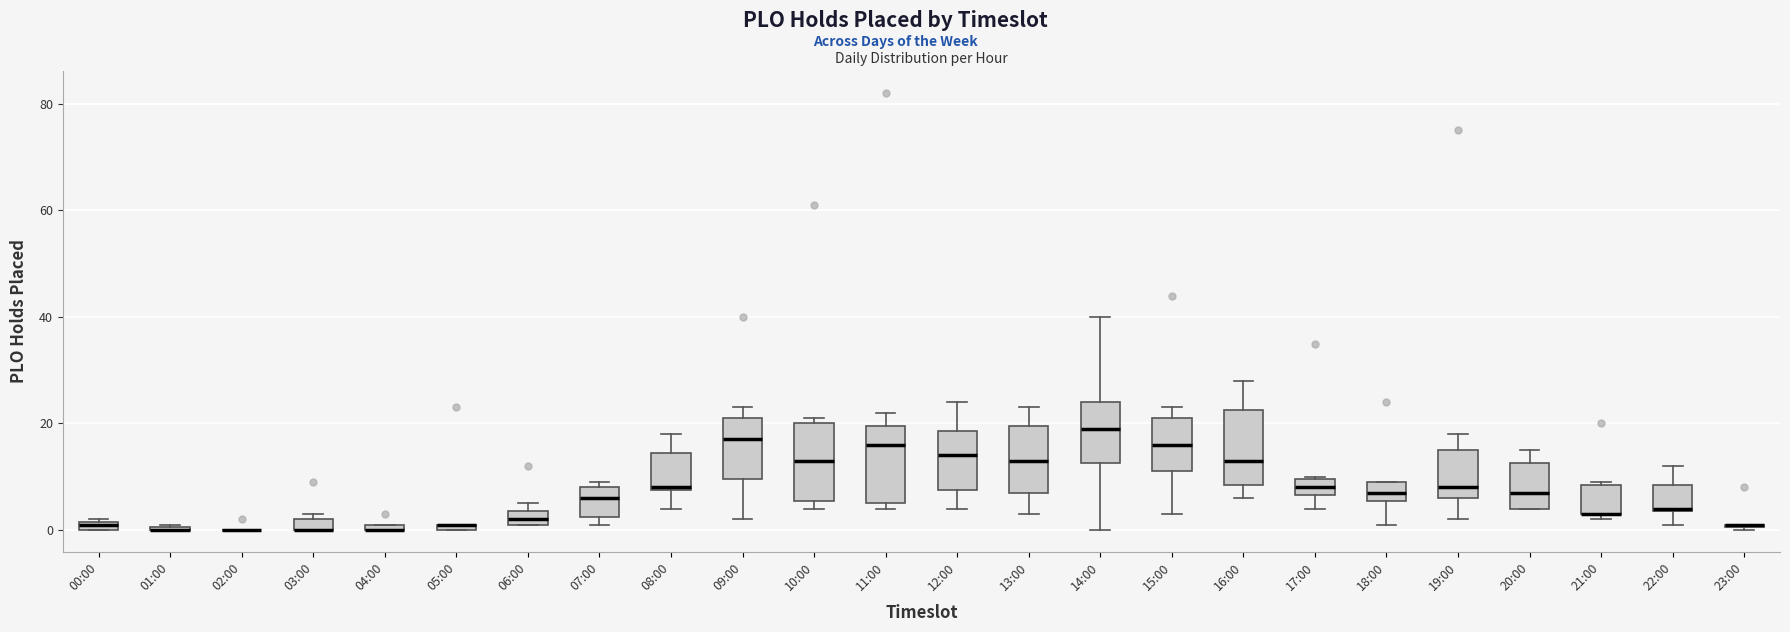

Where is the upper edge of the box for 17:00 on the y-axis? The values are not printed on the chart, so give them approximately, as read against the axis.

10